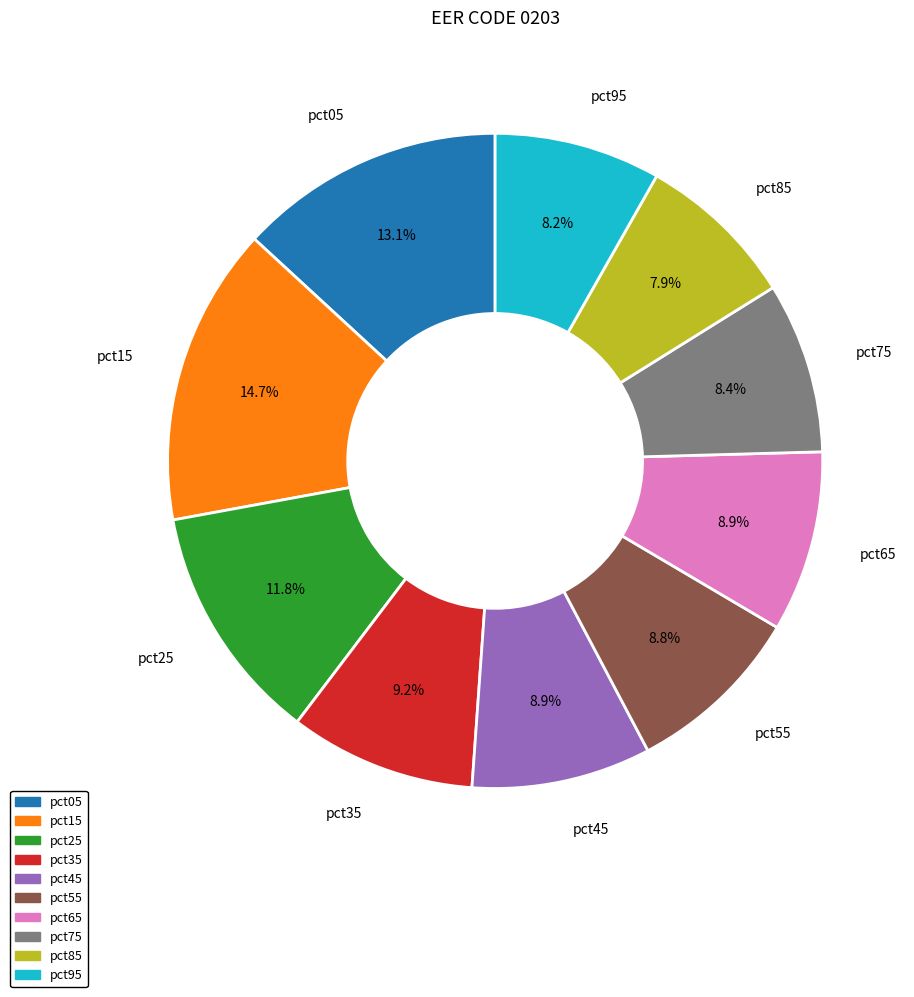

Which category has the biggest portion of the pie?

pct15